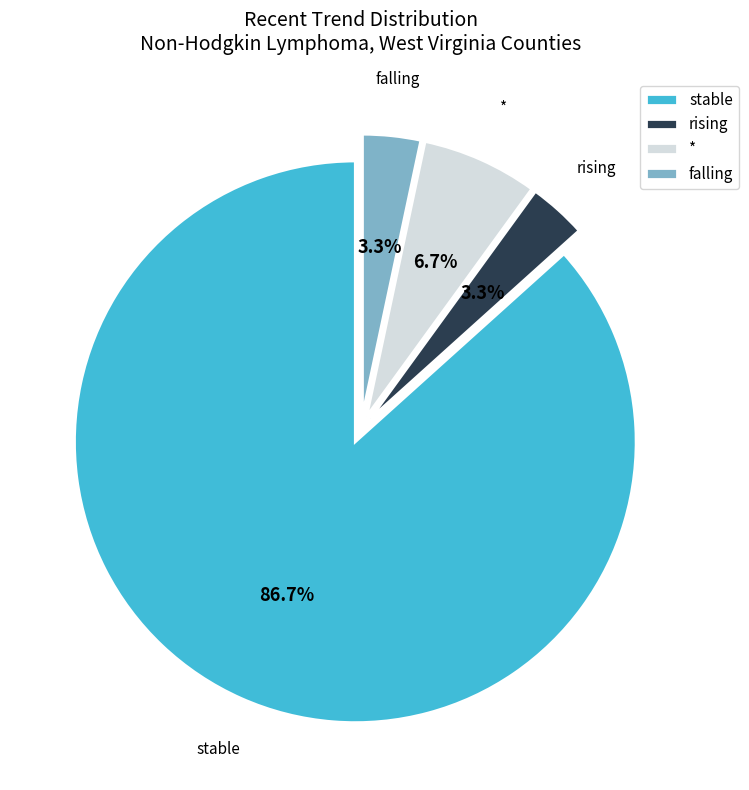

To the nearest percent, what is the difference between the stable and rising slice percentages?

83%